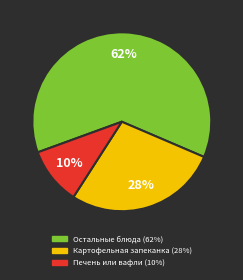

Is there a majority slice in this chart?

Yes